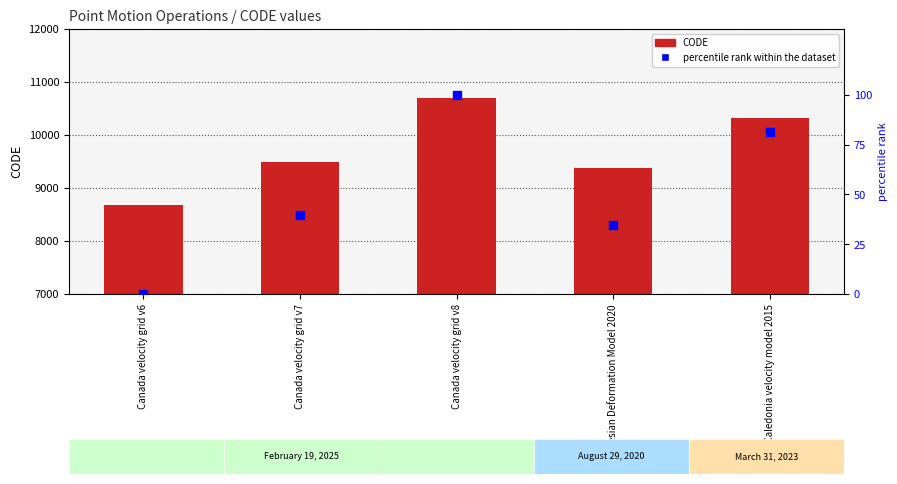

At which category is the sum across all series the highest?

Canada velocity grid v8